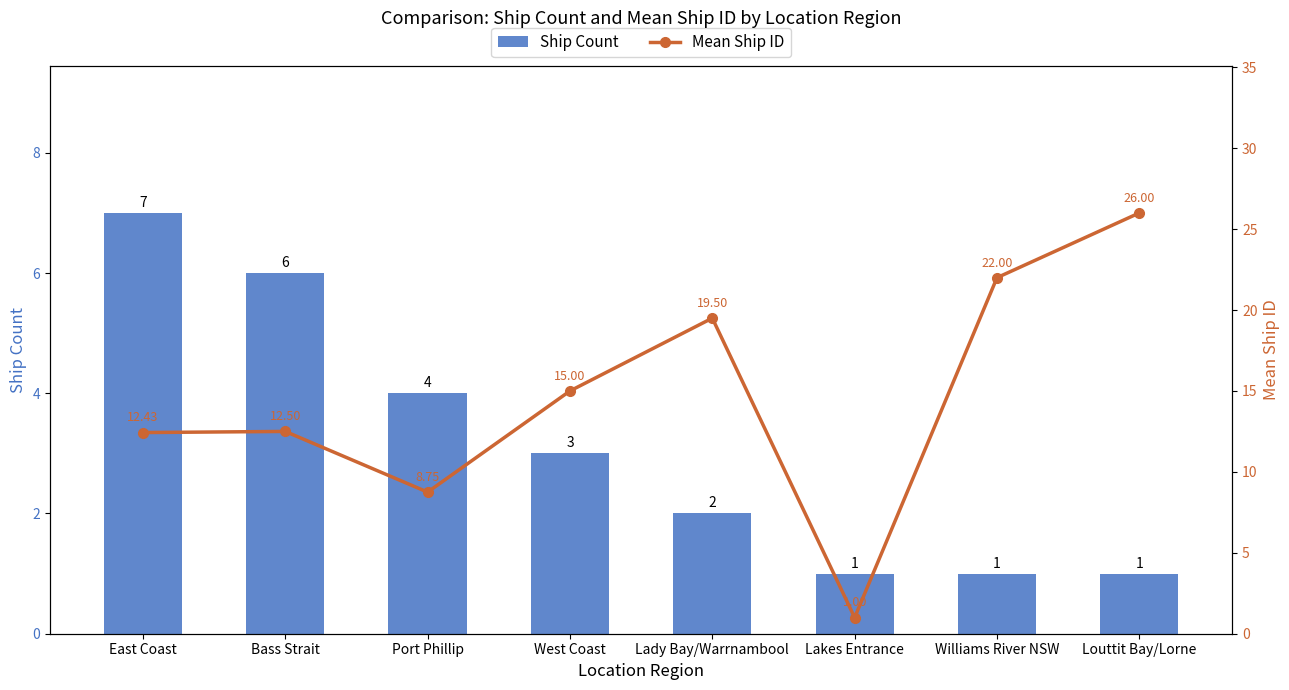

Is the value of Mean Ship ID at Williams River NSW greater than the value of Ship Count at Louttit Bay/Lorne?

Yes